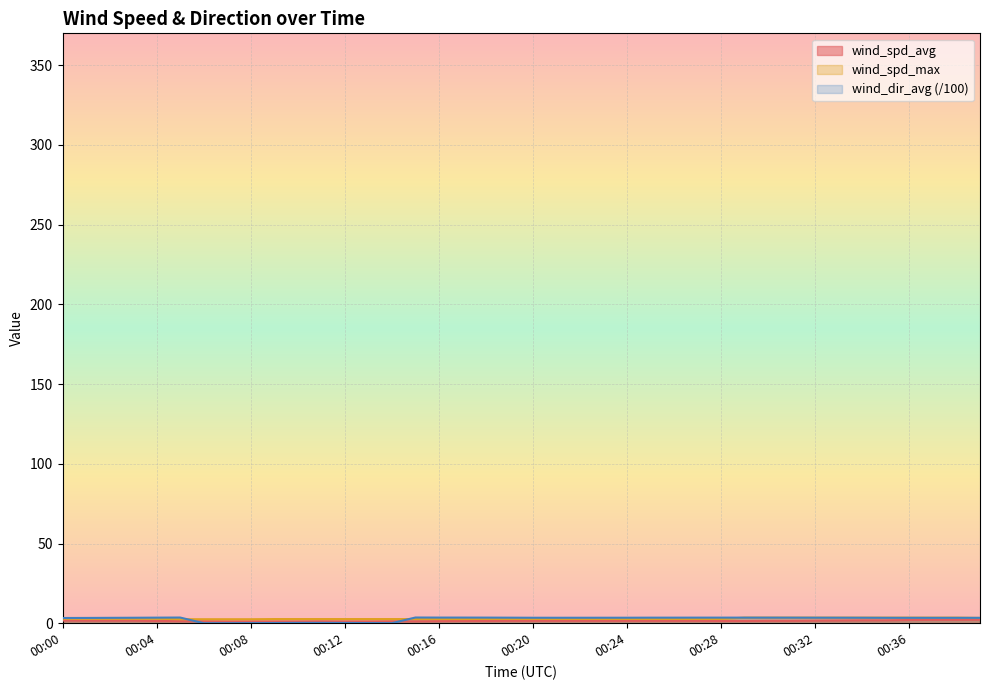

True or false: wind_spd_max and wind_spd_avg intersect in this chart.

False